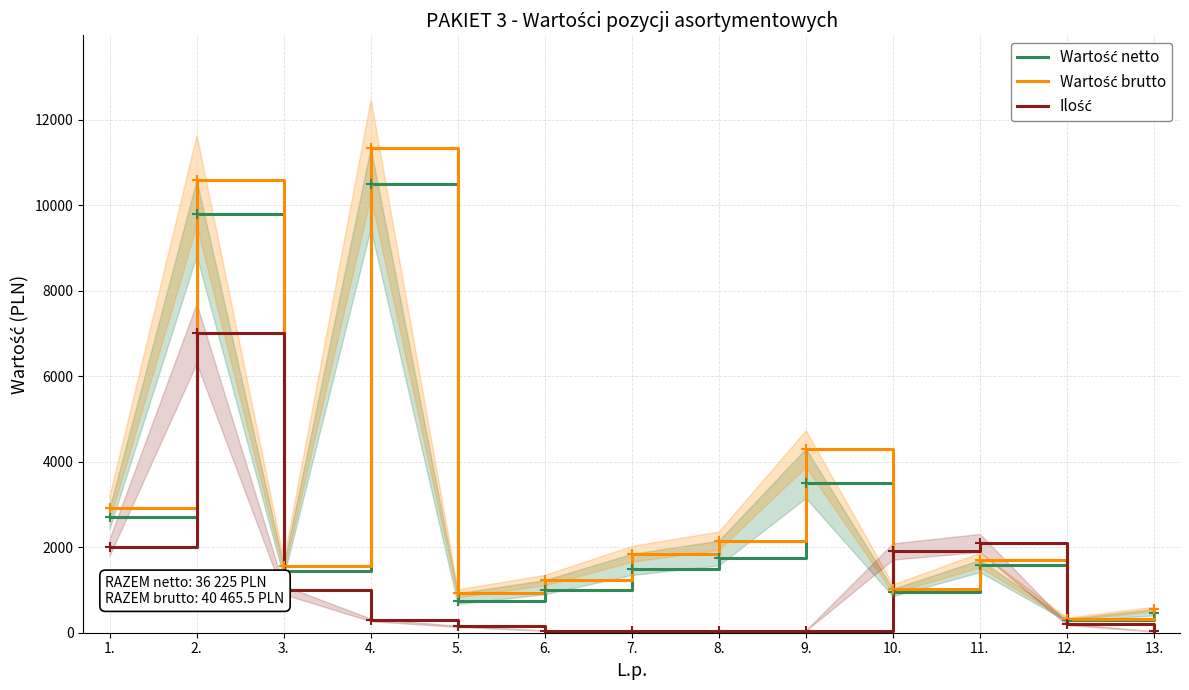

List the series in order of their overall mean, highest first.

Wartość brutto, Wartość netto, Ilość